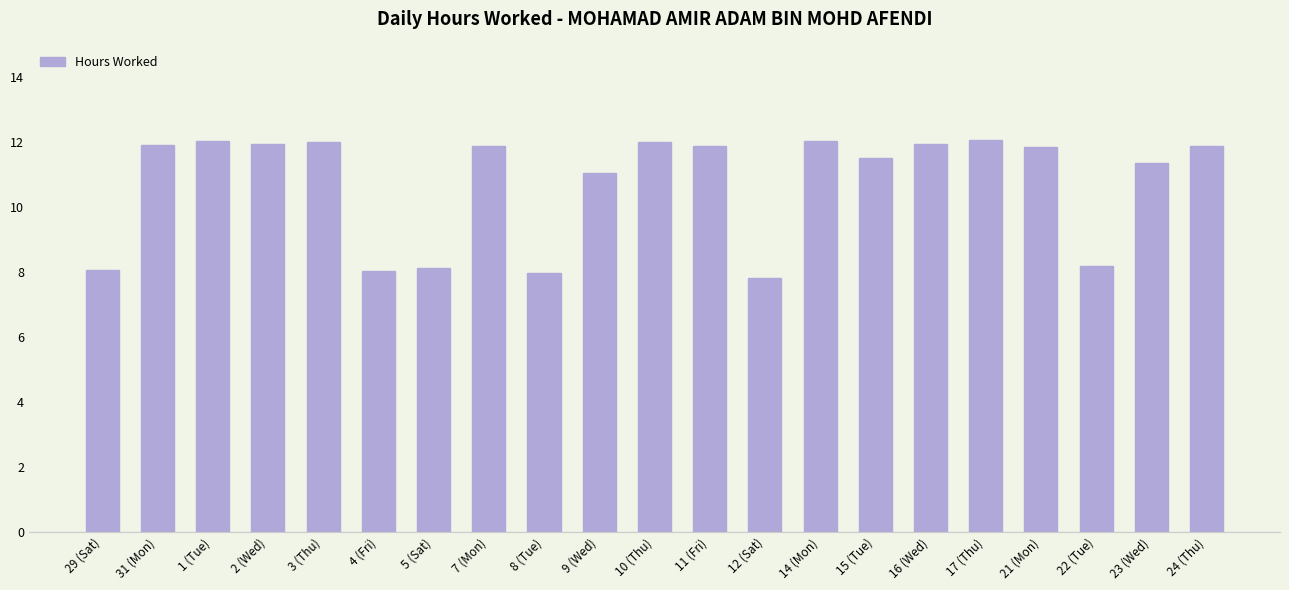

What is the difference between the maximum and second lowest values?

4.1